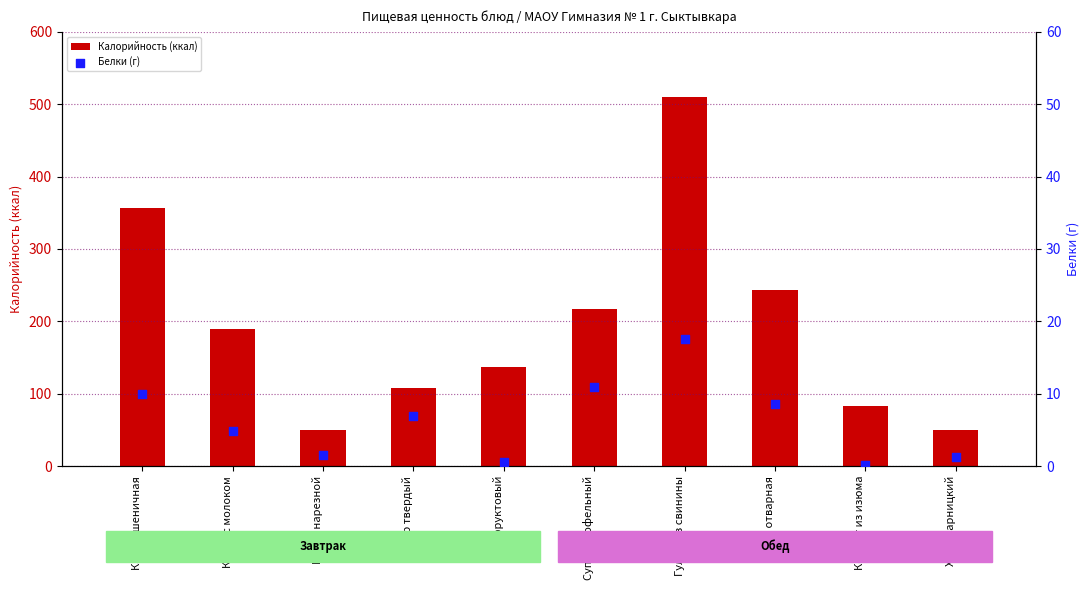

At which category is the sum across all series the highest?

Гуляш из свинины